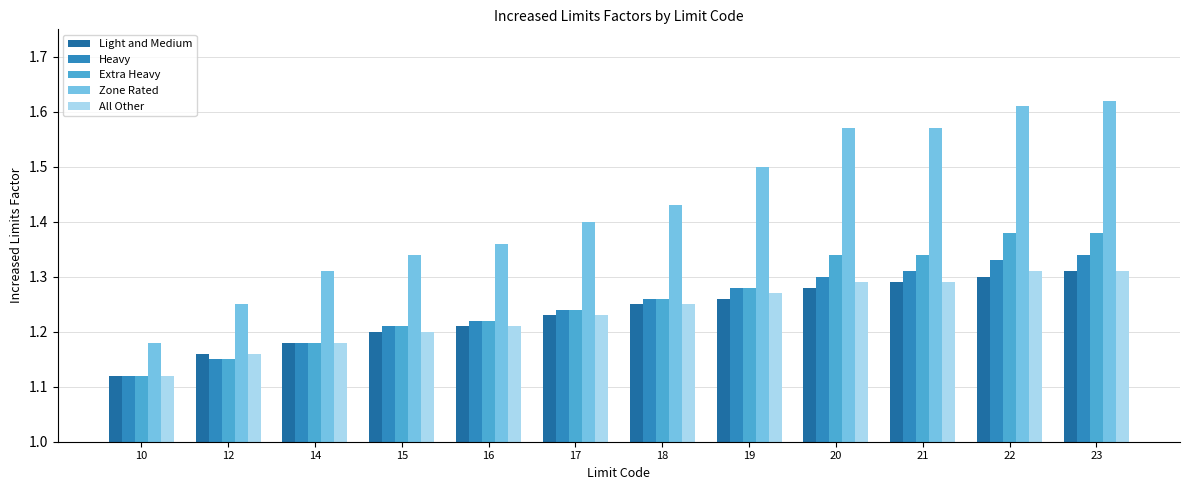

What are all the series names shown in the legend?

Light and Medium, Heavy, Extra Heavy, Zone Rated, All Other